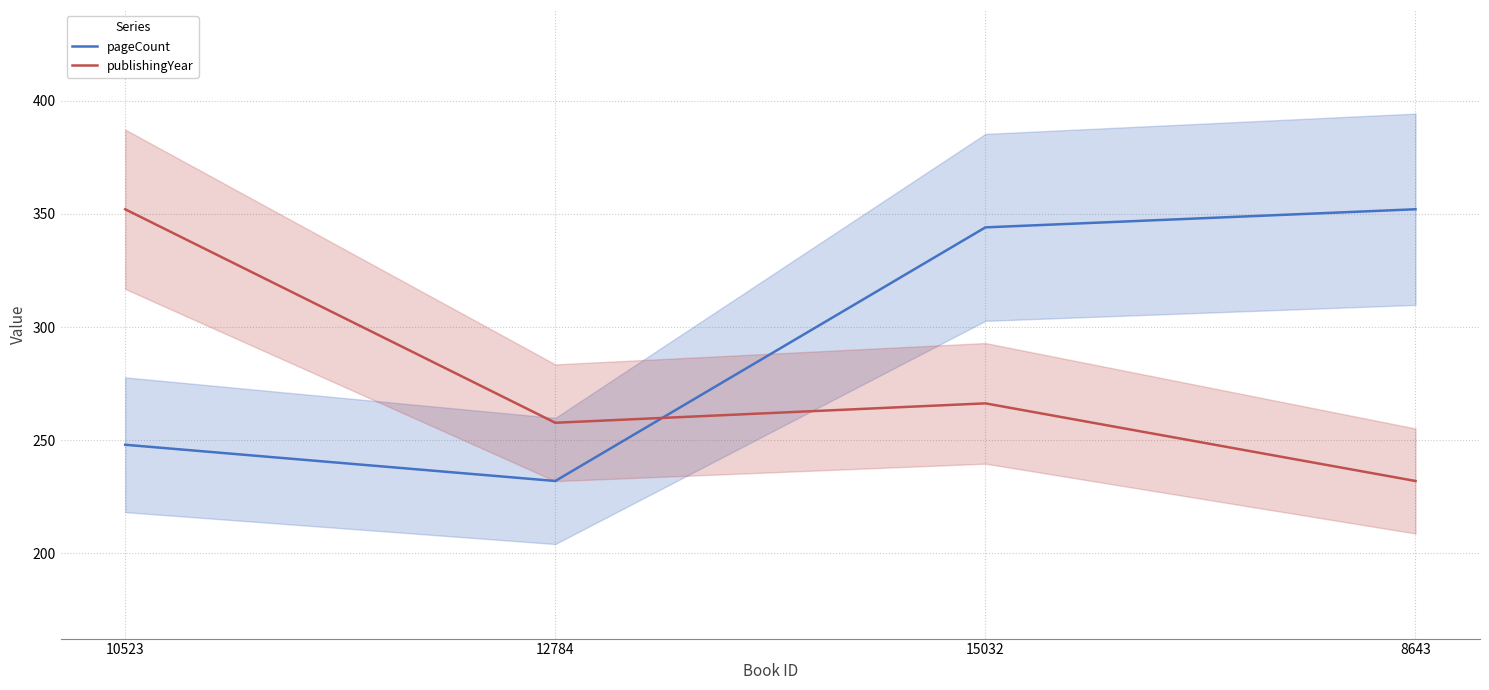

What are all the series names shown in the legend?

pageCount, publishingYear